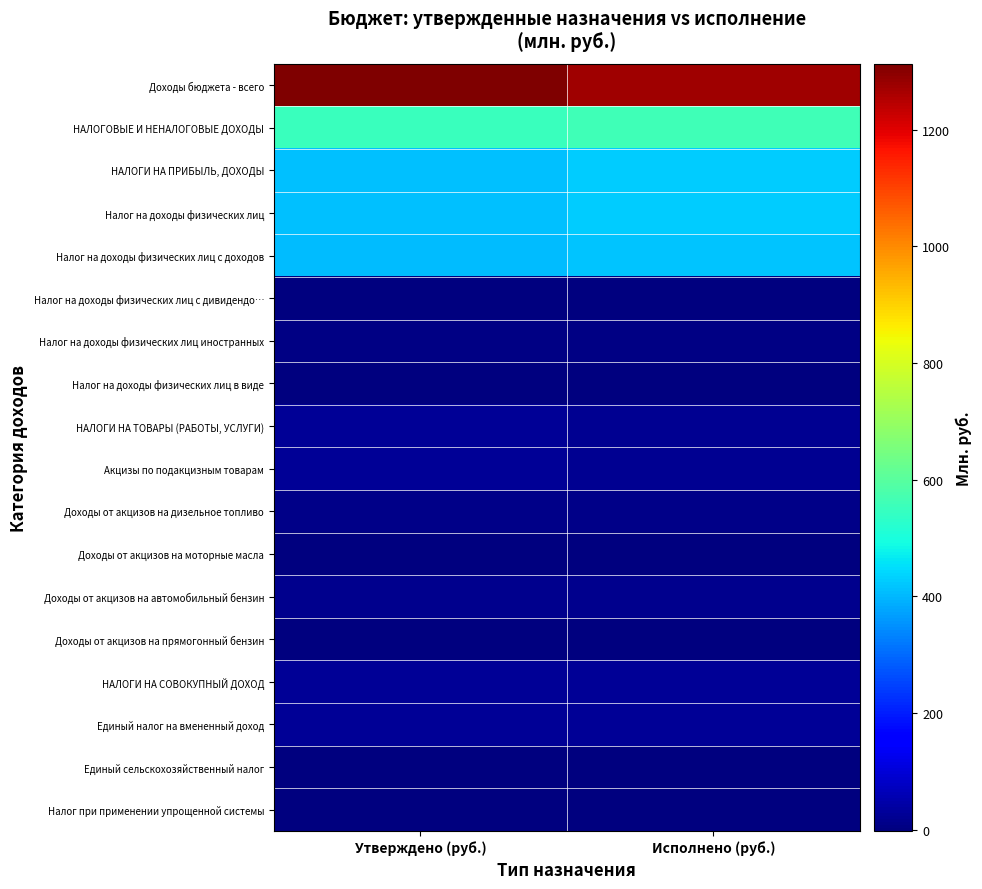

Between Исполнено (руб.) and Утверждено (руб.), which is larger?

Утверждено (руб.)